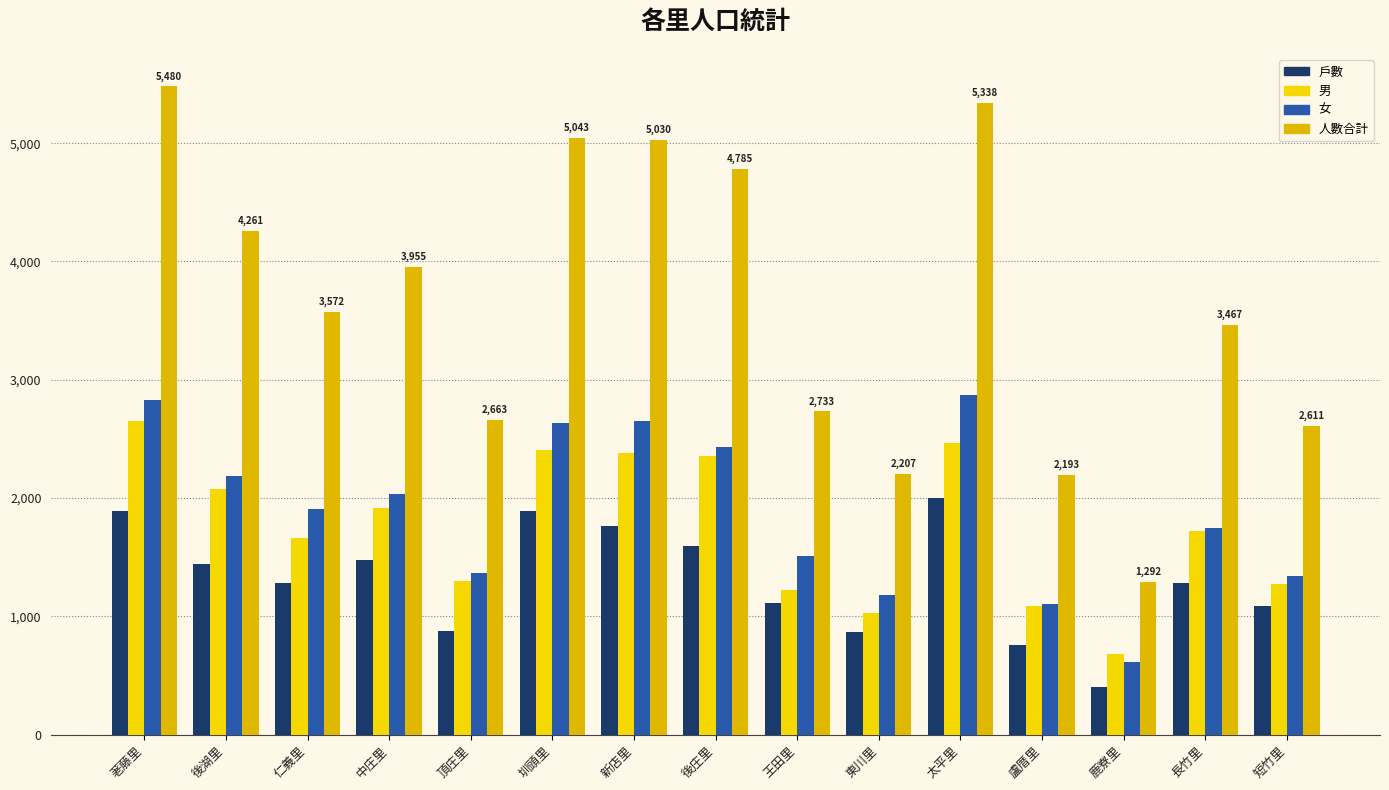

Between 後庄里 and 鹿寮里, which series saw the biggest shift?

人數合計